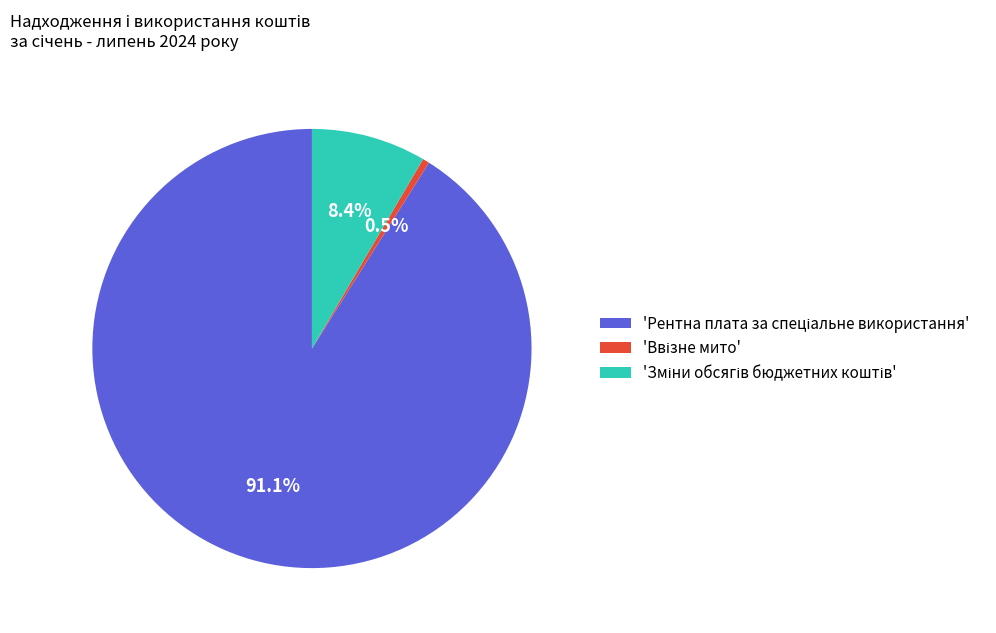

Does any single category account for the majority?

Yes